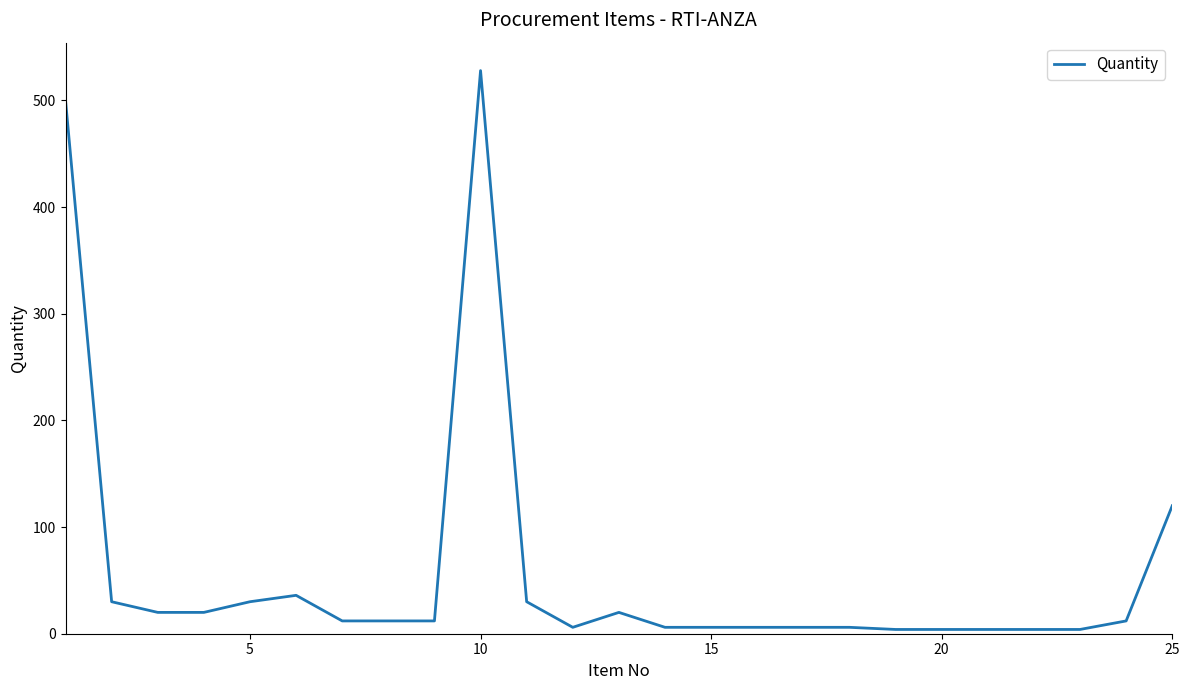

What is the greatest value displayed?

528